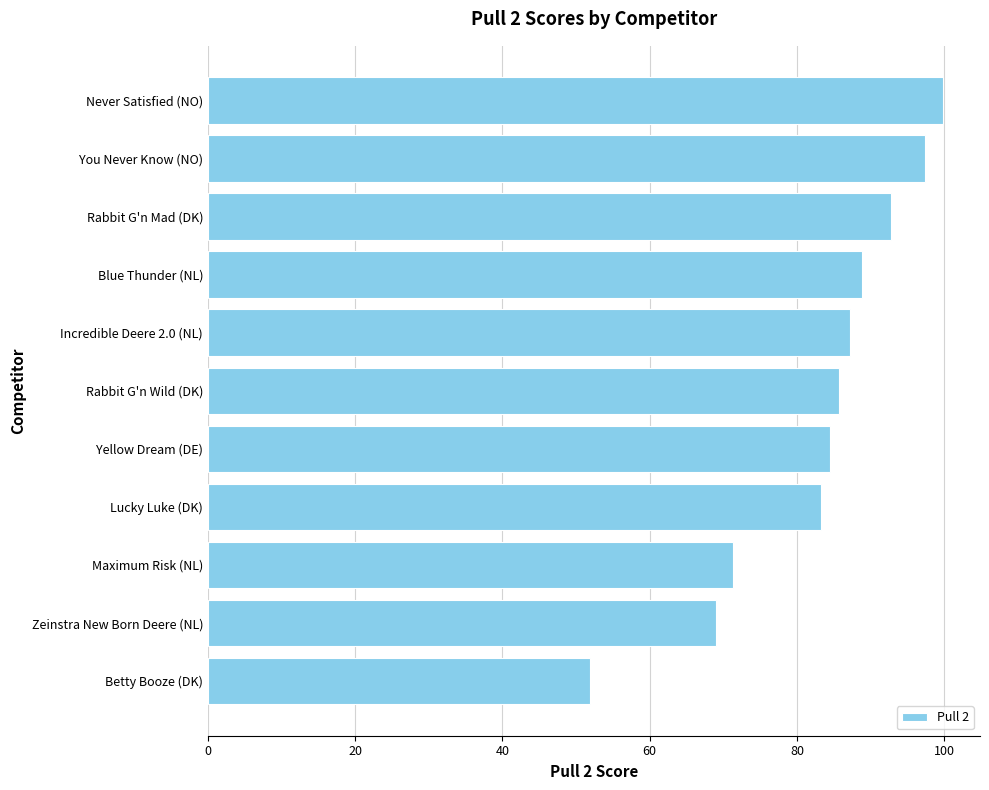

What is the sum of the values at Zeinstra New Born Deere (NL) and Rabbit G'n Wild (DK)?

154.7